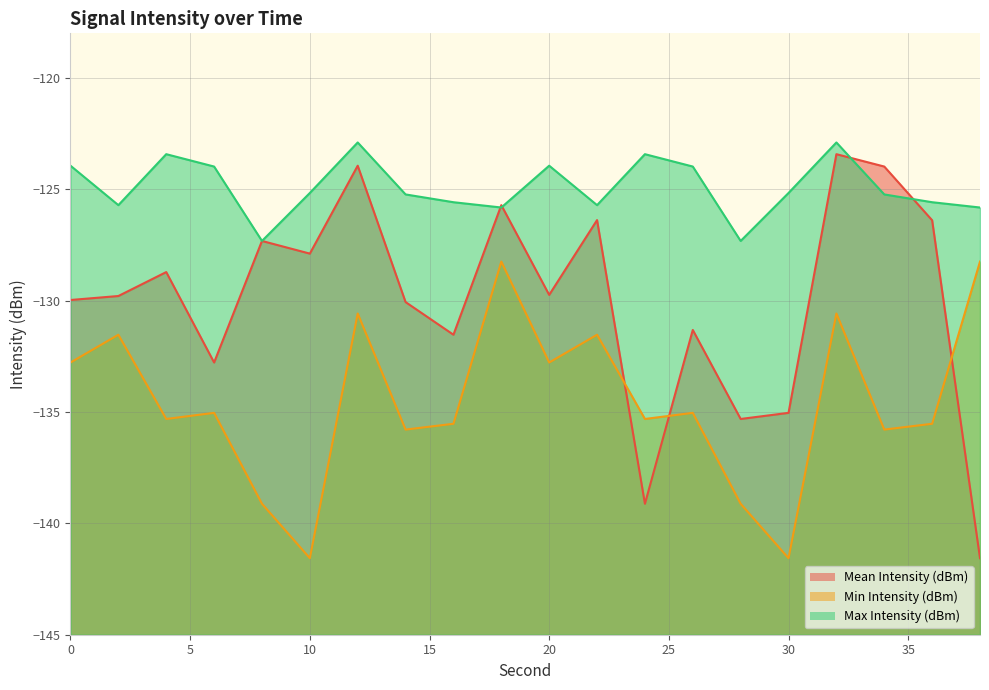

Is the value of Max Intensity (dBm) at 0 greater than the value of Min Intensity (dBm) at 10?

Yes